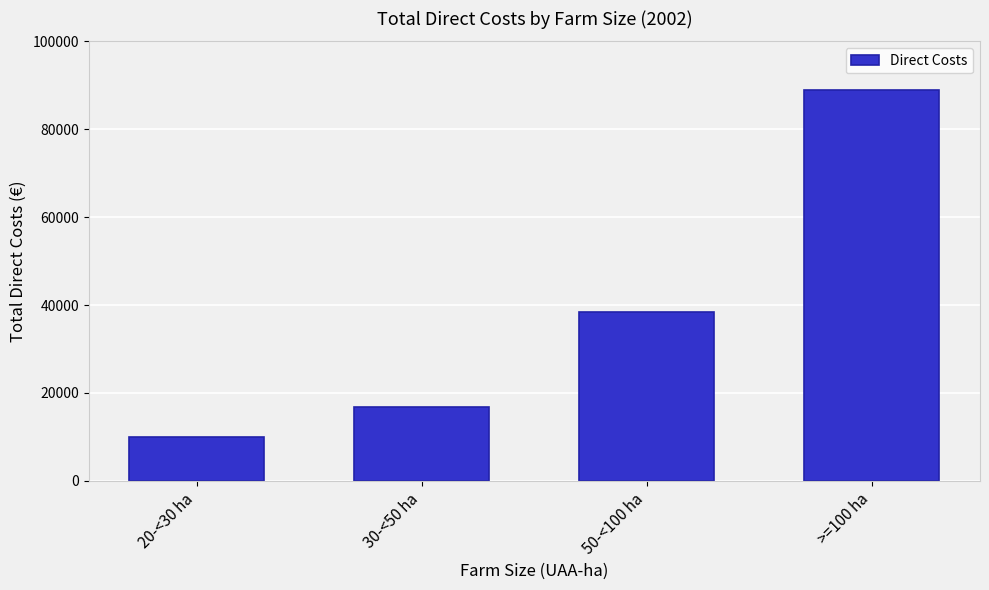

Reading left to right, what are all the values shown in this chart?

9936	16846	38526	89030